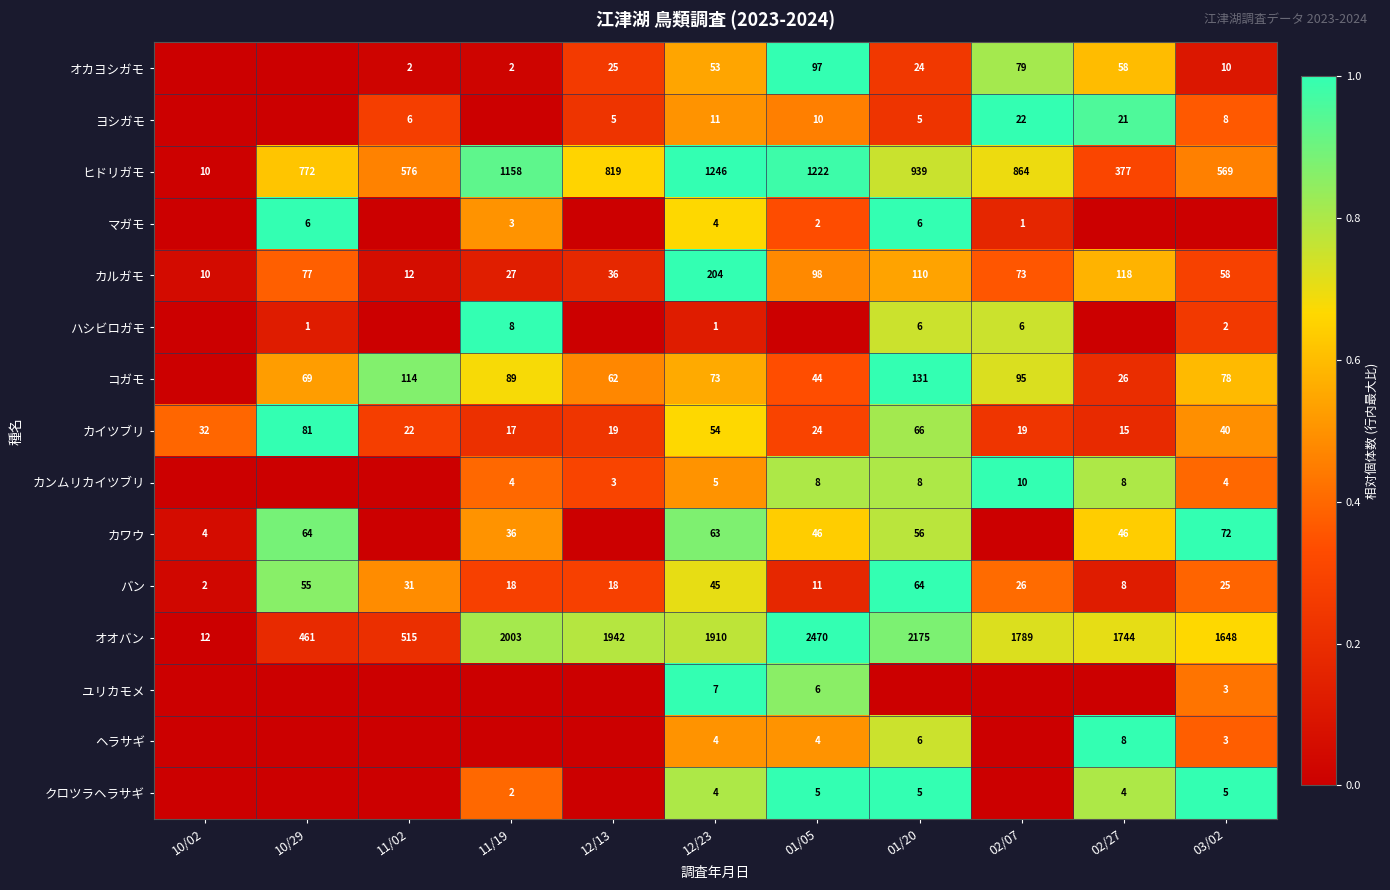

At how many categories does at least one series exceed 0?

11